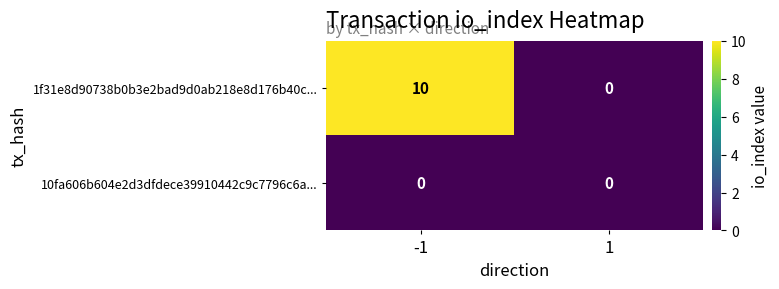

The 1f31e8d90738b0b3e2bad9d0ab218e8d176b40c... series shows 10 at -1. True or false?

True